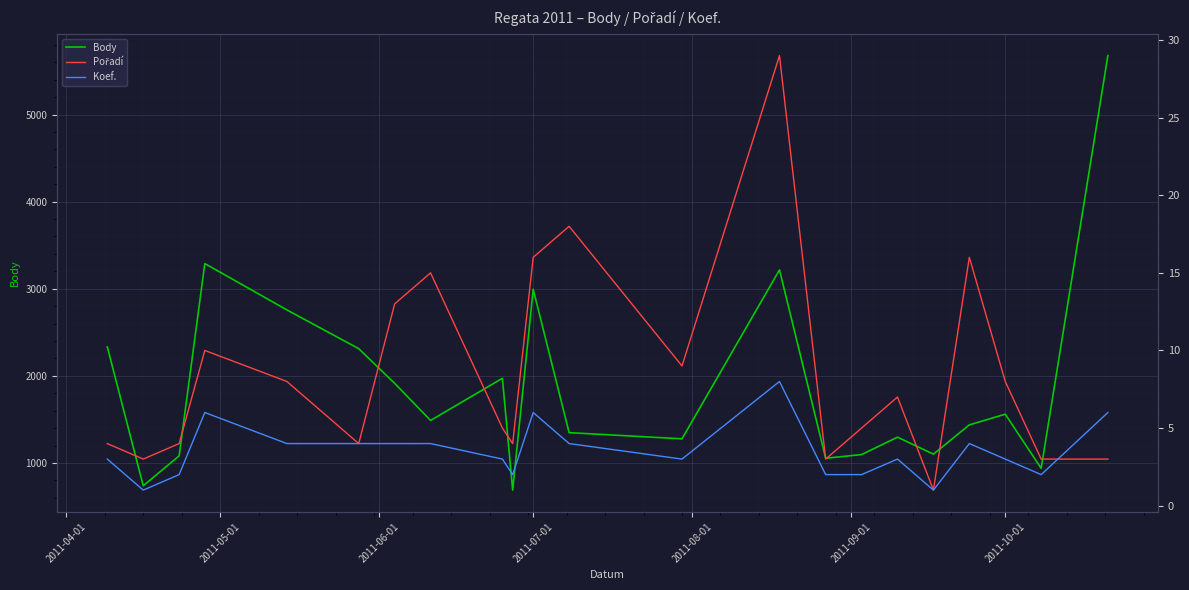

What is the sum of all Koef. values?

77